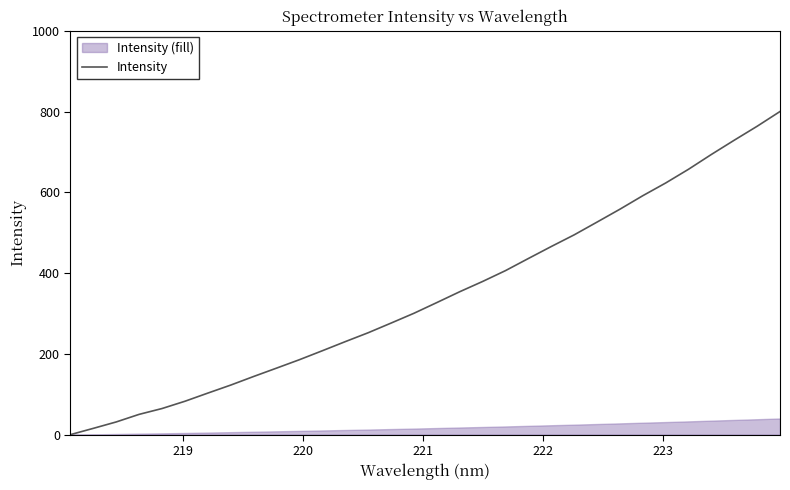

What is the highest value of the Intensity series?

800.0